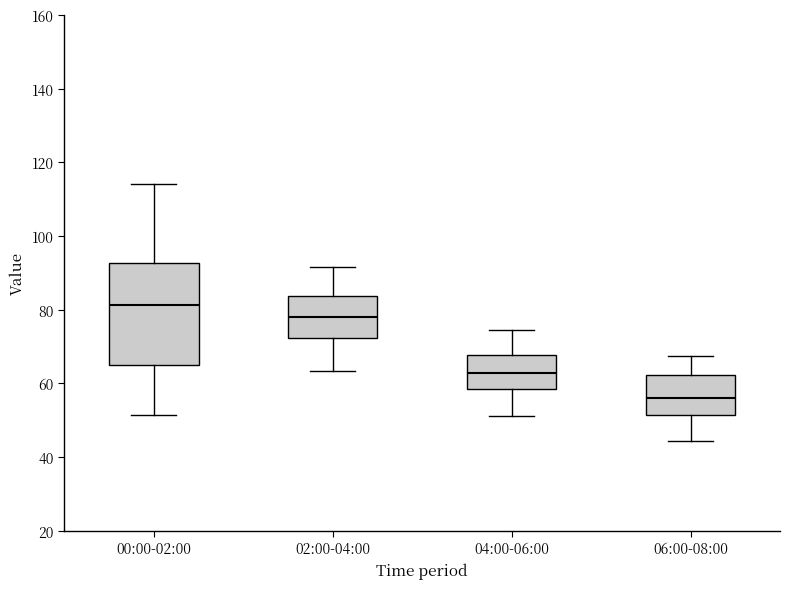

Which box is the tallest, from its lower edge to its upper edge?

00:00-02:00